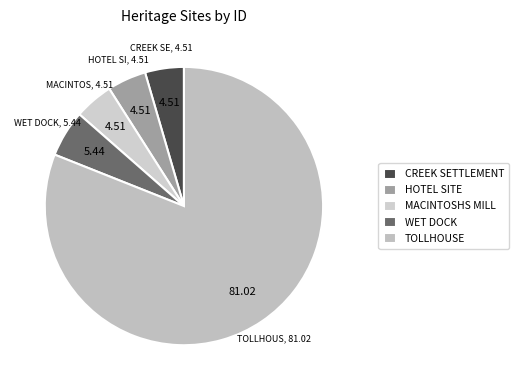

Which category has the smallest portion of the pie?

SOUTHERN CROSS CREEK SETTLEMENT